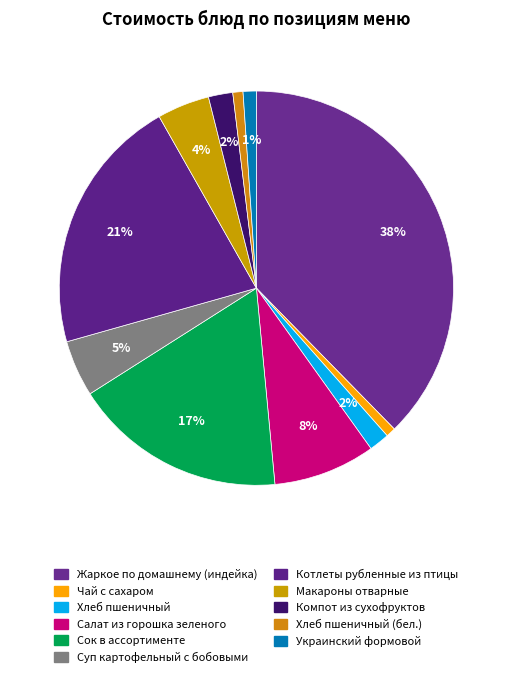

How many slices are in this pie chart?

11